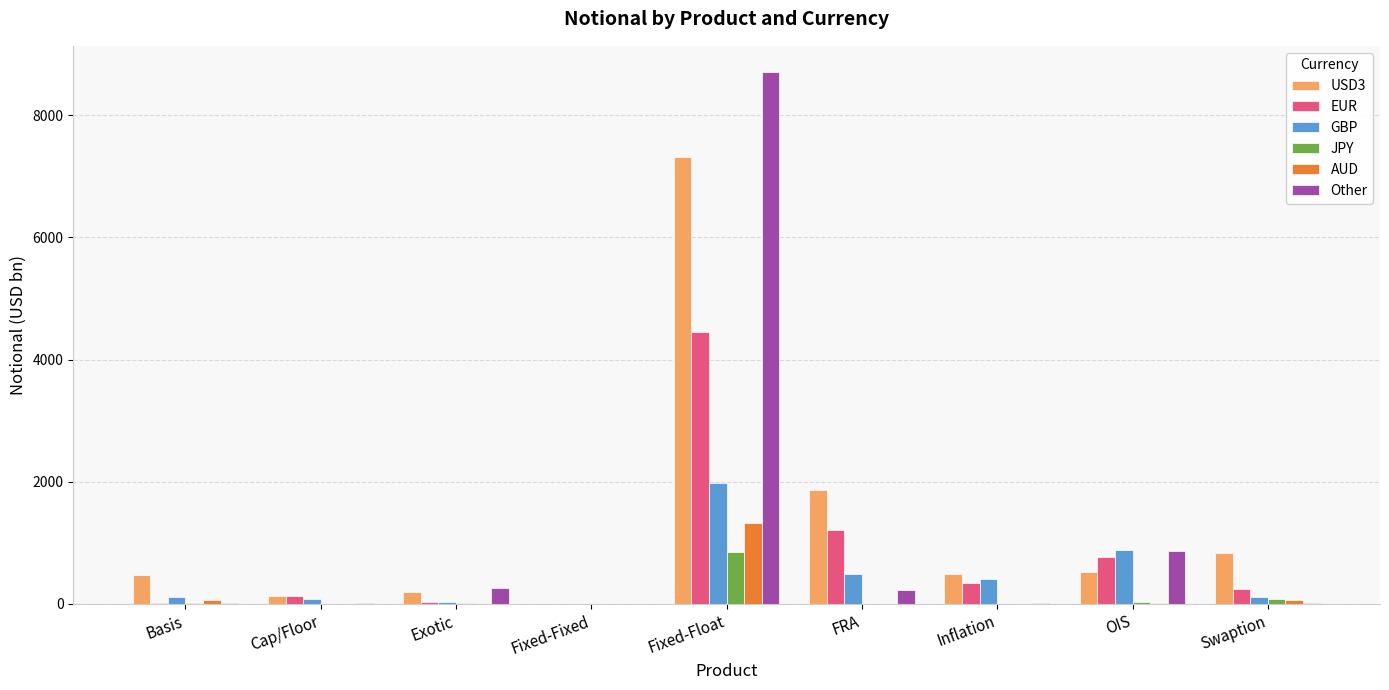

What is the sum of all JPY values?

999